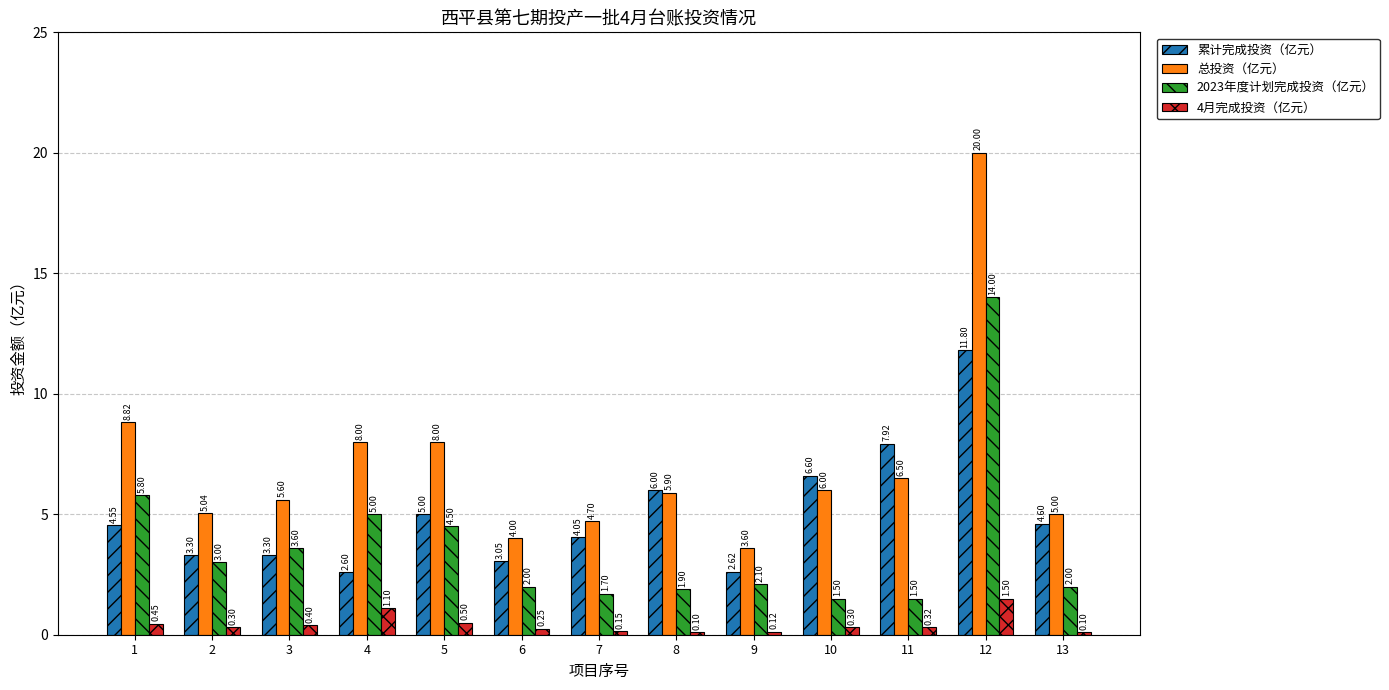

Rank the series by their average value, from highest to lowest.

总投资（亿元）, 累计完成投资（亿元）, 2023年度计划完成投资（亿元）, 4月完成投资（亿元）